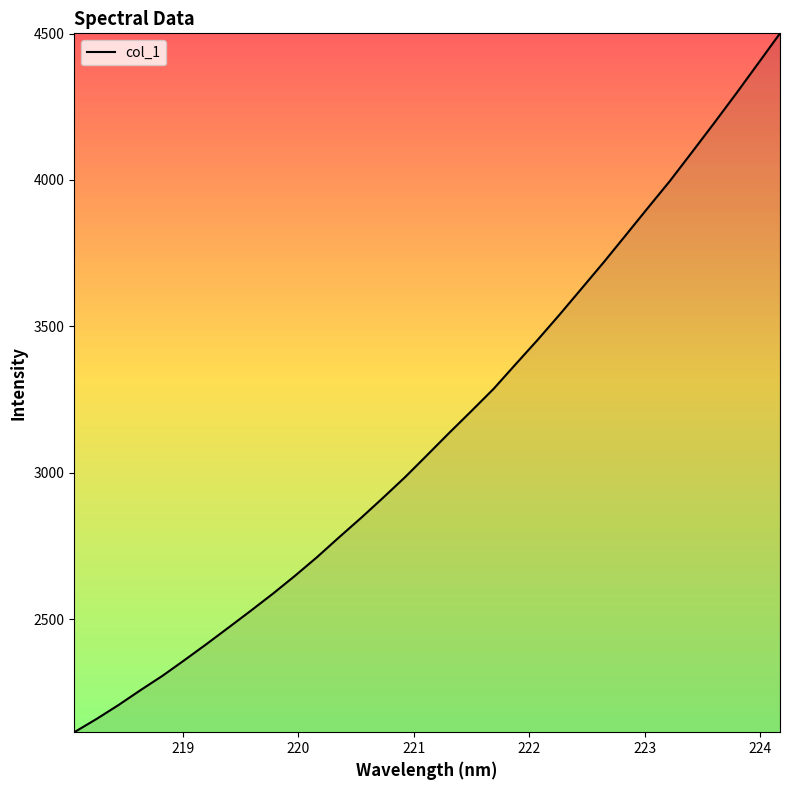

What is the difference between the maximum and minimum values?

2386.7